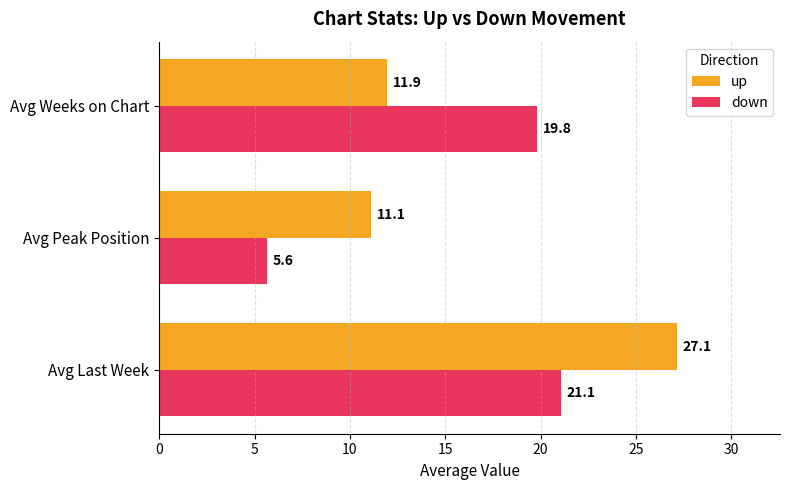

Rank the series at Avg Weeks on Chart from lowest to highest value.

up, down